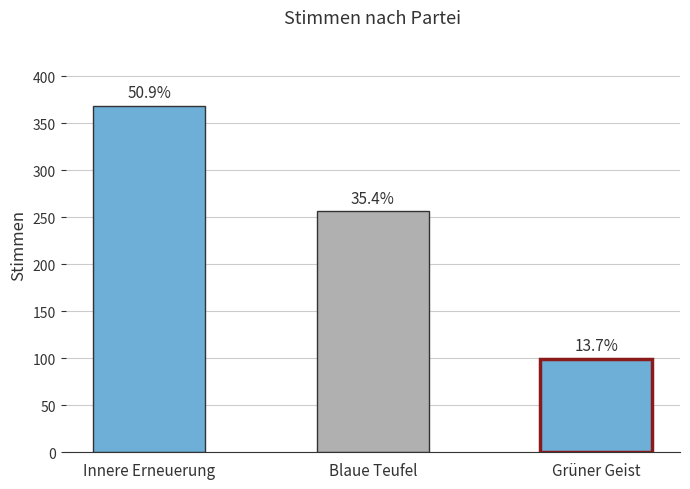

Where does the data first go above 256?

Innere Erneuerung